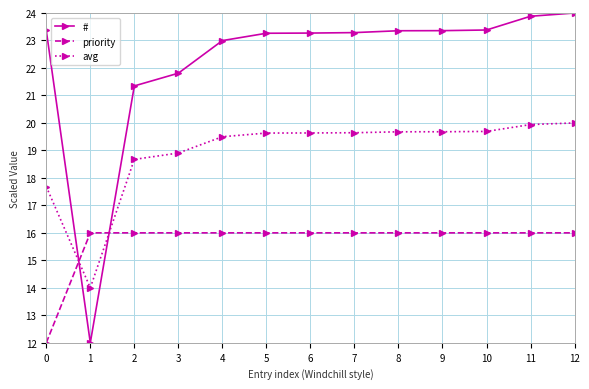

What is the value of the avg point at the 6th from the left?

19.6